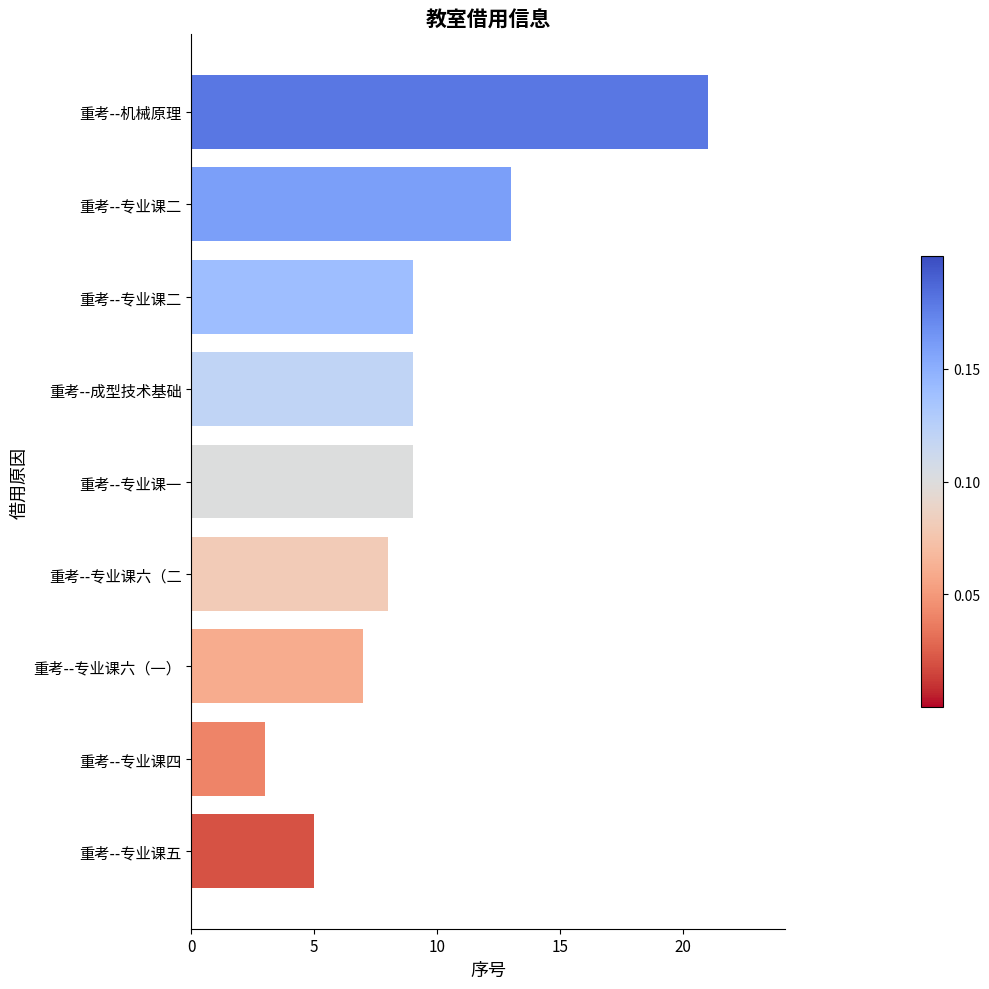

What is the difference between the maximum and minimum values?

18